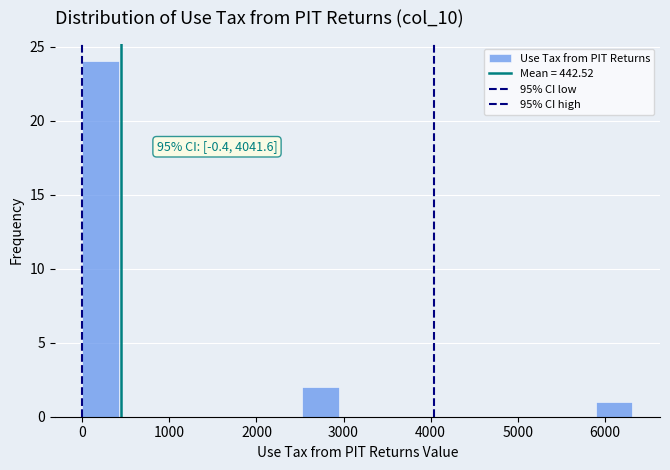

Over which range of the x-axis is the bar tallest?

0 to 400